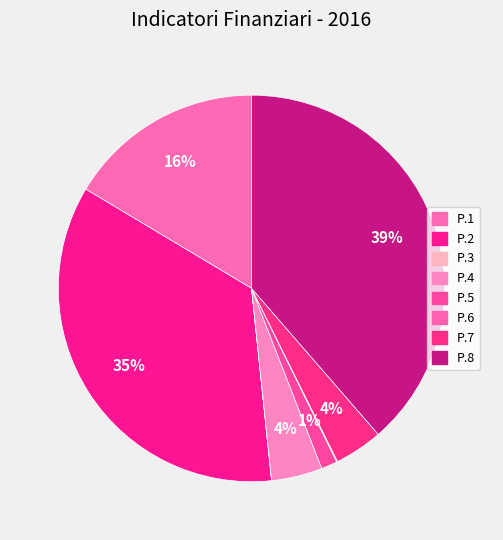

How many segments does this pie chart have?

8